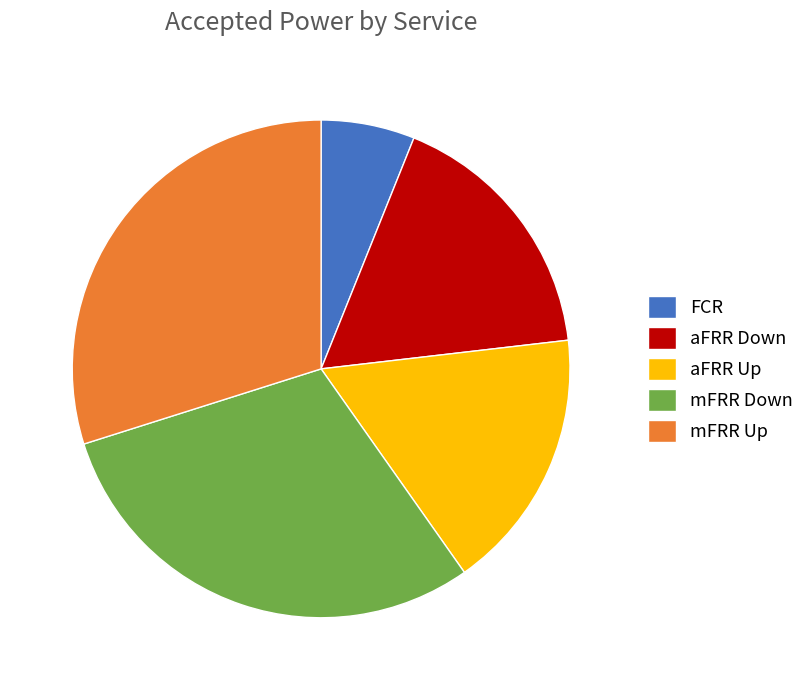

Count the number of slices in the pie.

5